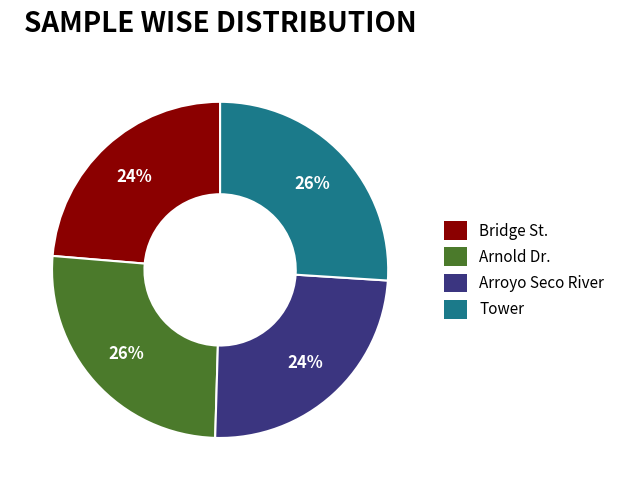

Count the number of slices in the pie.

4